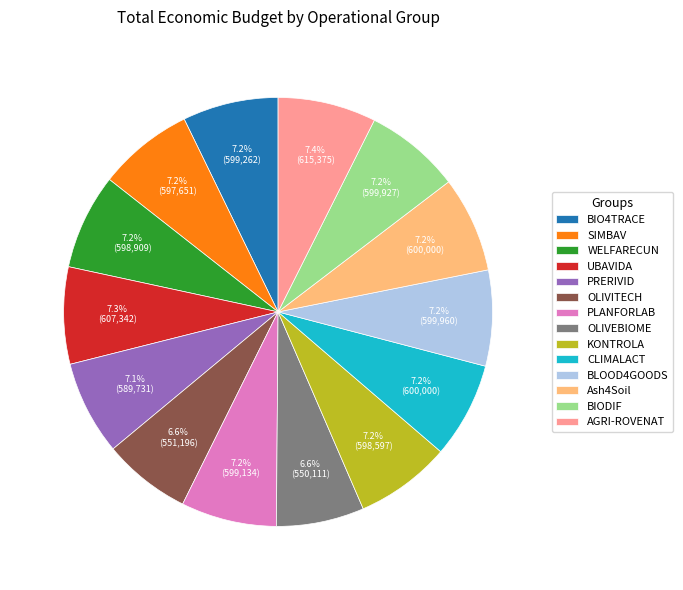

Does BLOOD4GOODS represent more than half of the total?

No